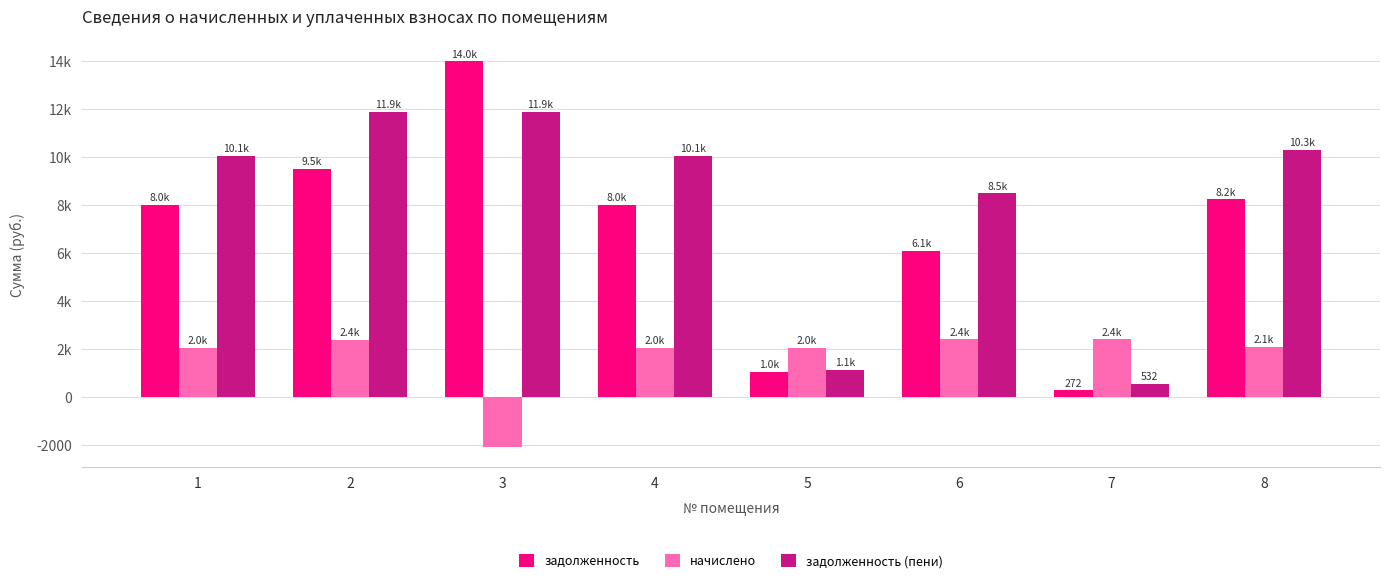

Are the bars horizontal?

No